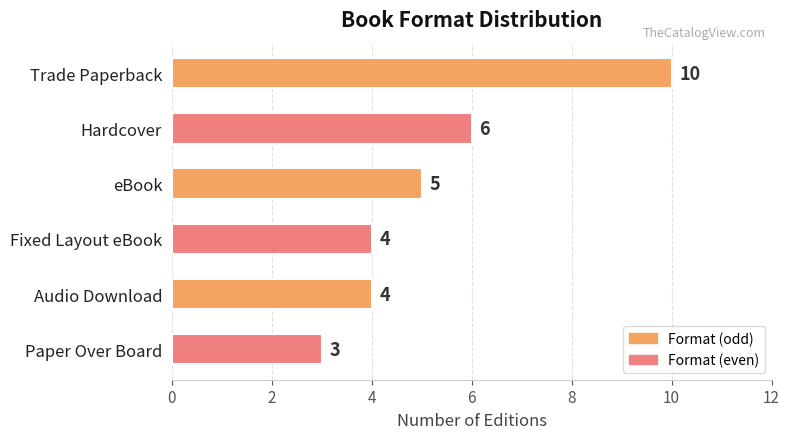

What is the label of the 1st bar from the bottom?

Paper Over Board